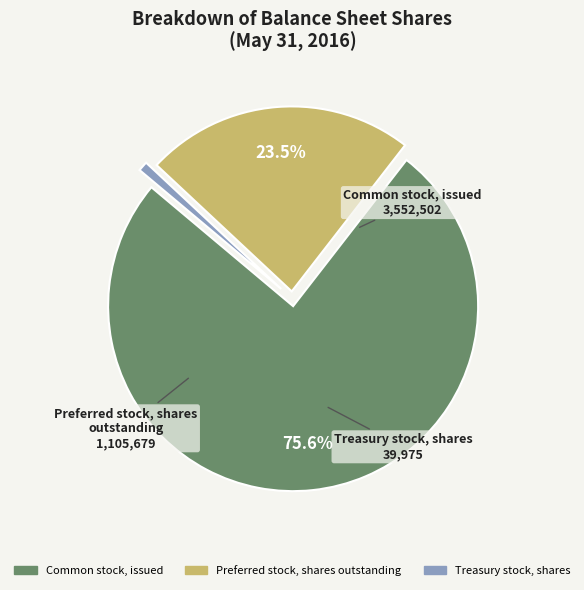

Which slice represents more than half of the pie?

Common stock, issued